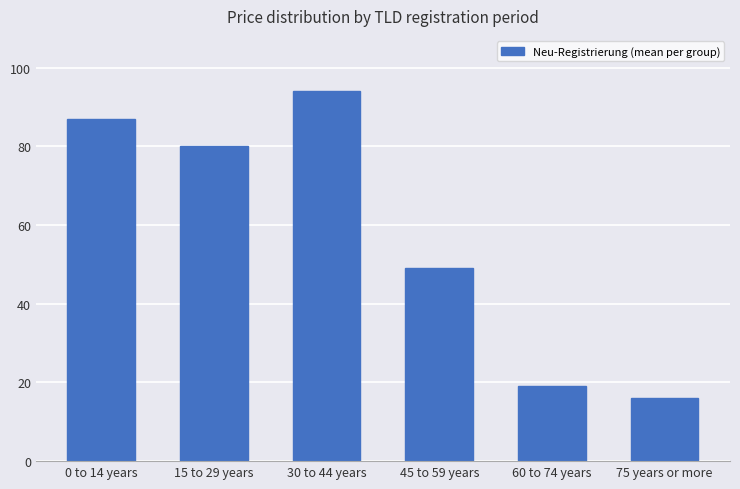

What is the value of the 4th bar from the left?

49